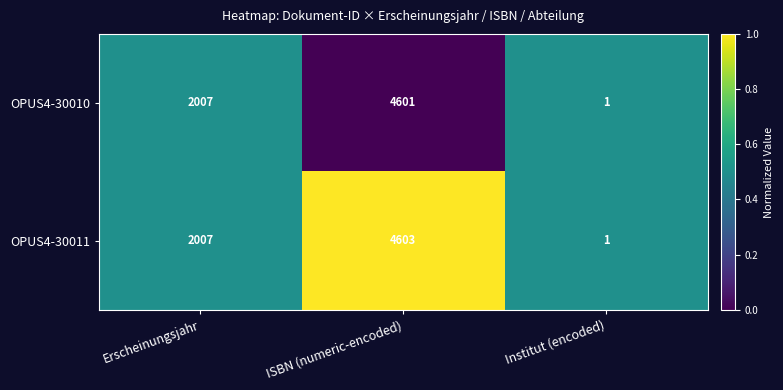

Which series has the largest total across all categories?

OPUS4-30011